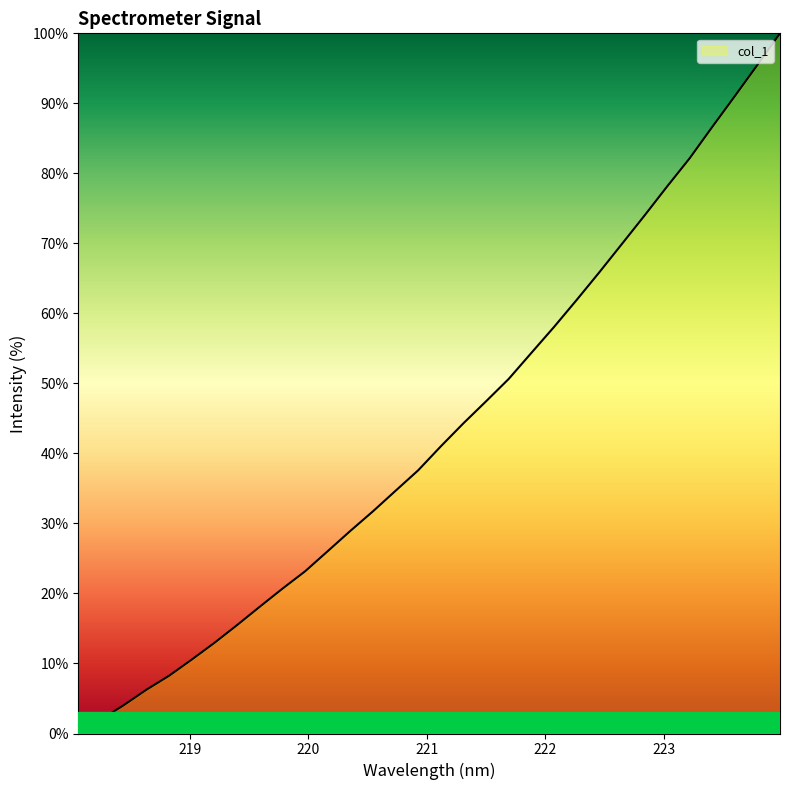

What is the difference between the maximum and minimum values?

100.0